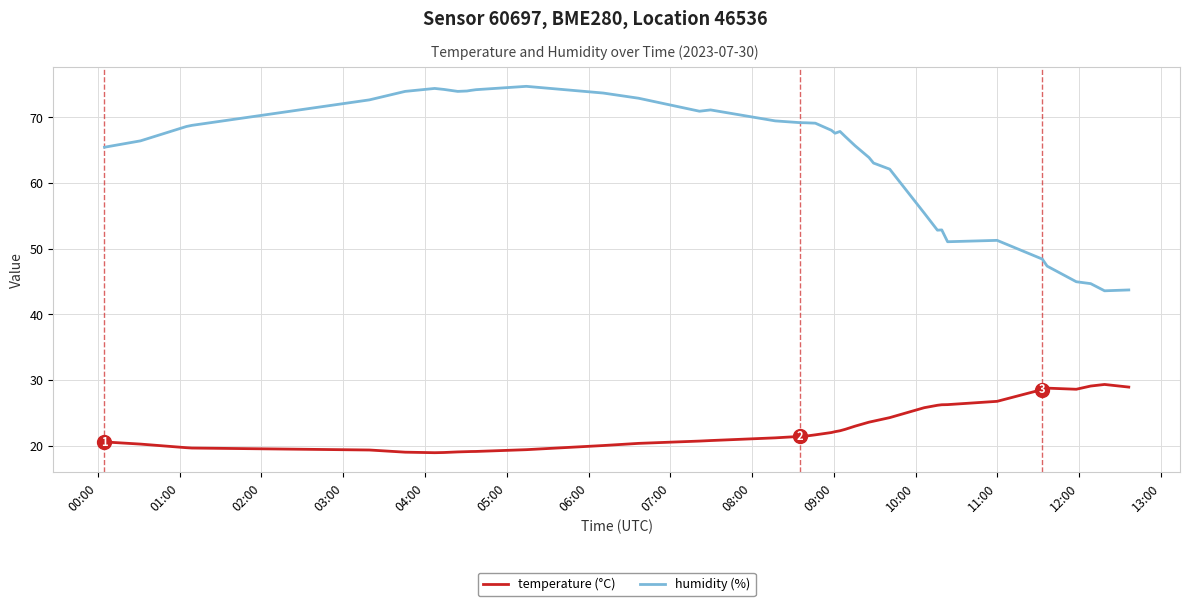

Is this an area chart (filled region under the line)?

No